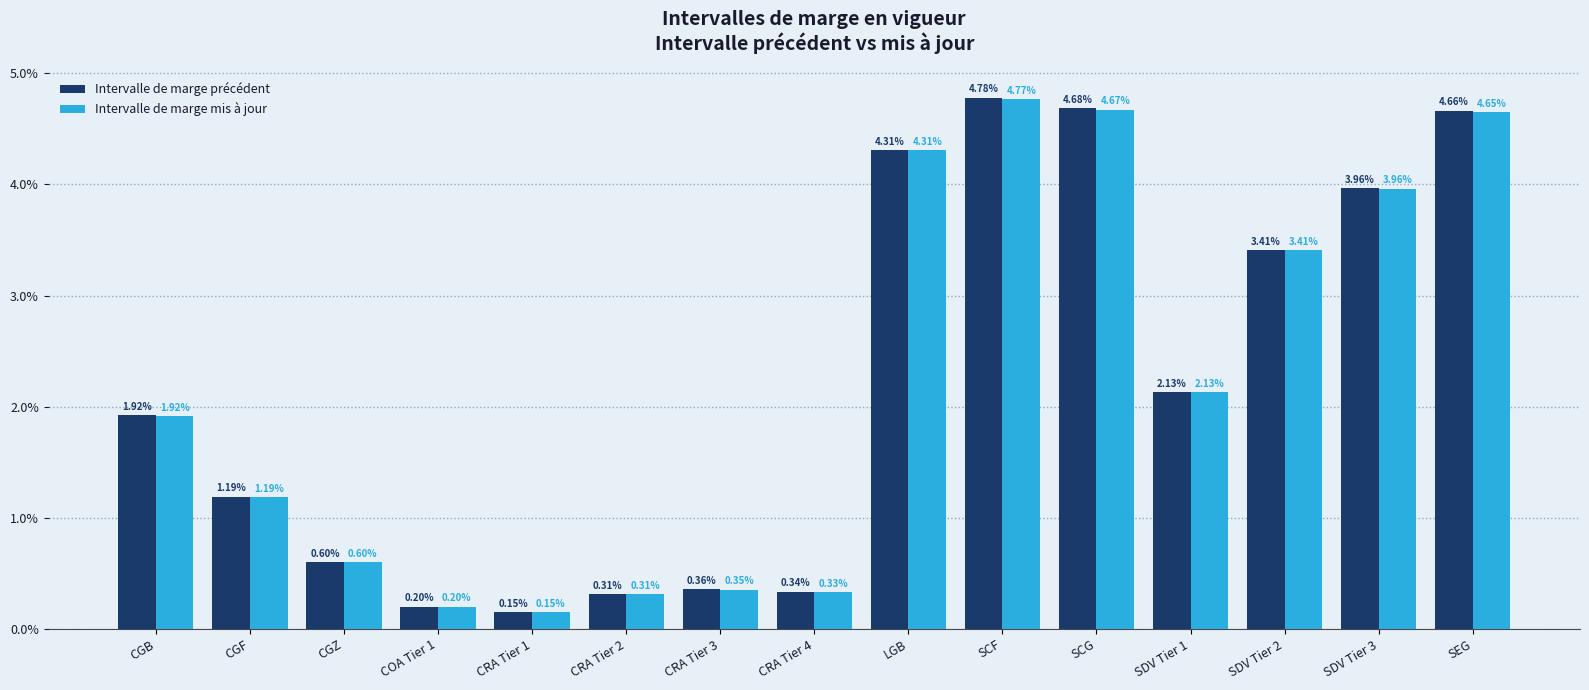

What are all the series names shown in the legend?

Intervalle de marge précédent, Intervalle de marge mis à jour